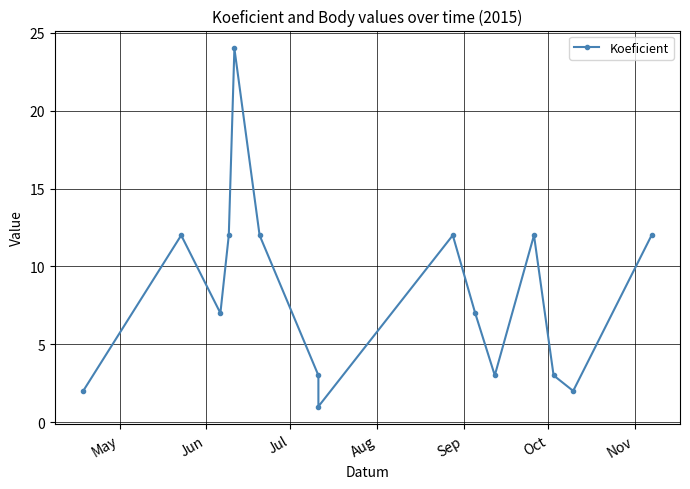

Reading right to left, extract all data points from this chart.

12	2	3	12	3	7	12	1	3	12	24	12	7	12	2